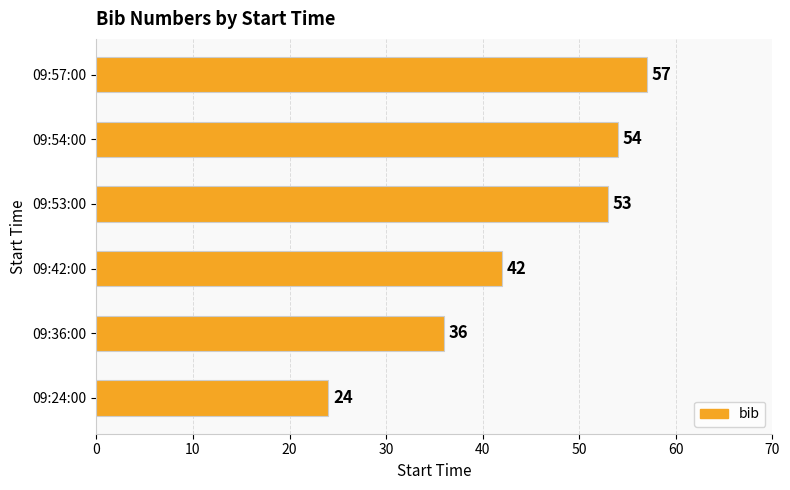

Are the bars grouped side by side (vs. stacked)?

No